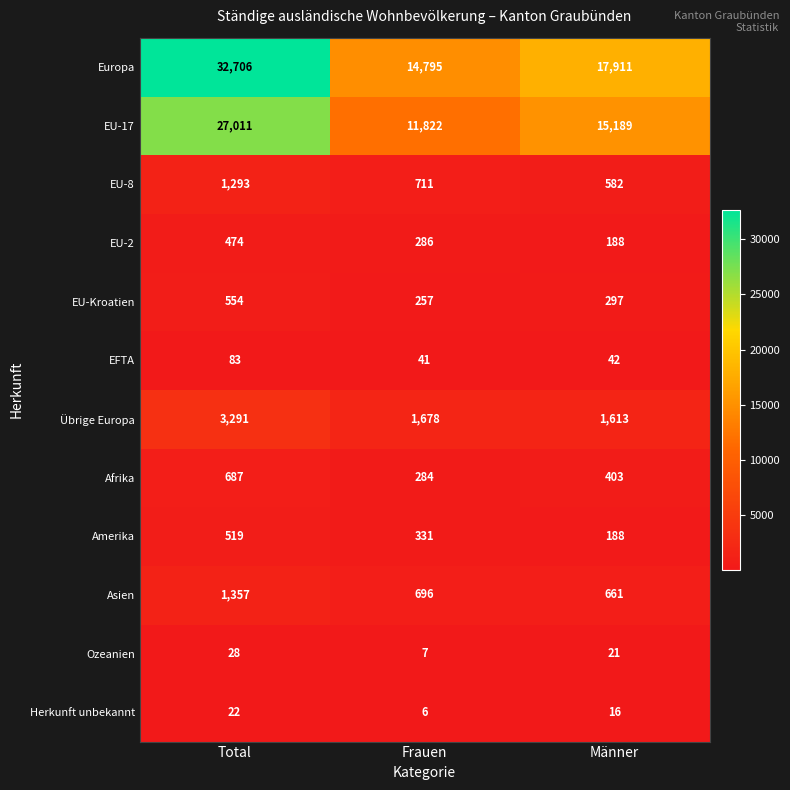

What is the sum of the Ozeanien values at Frauen and Männer?

28